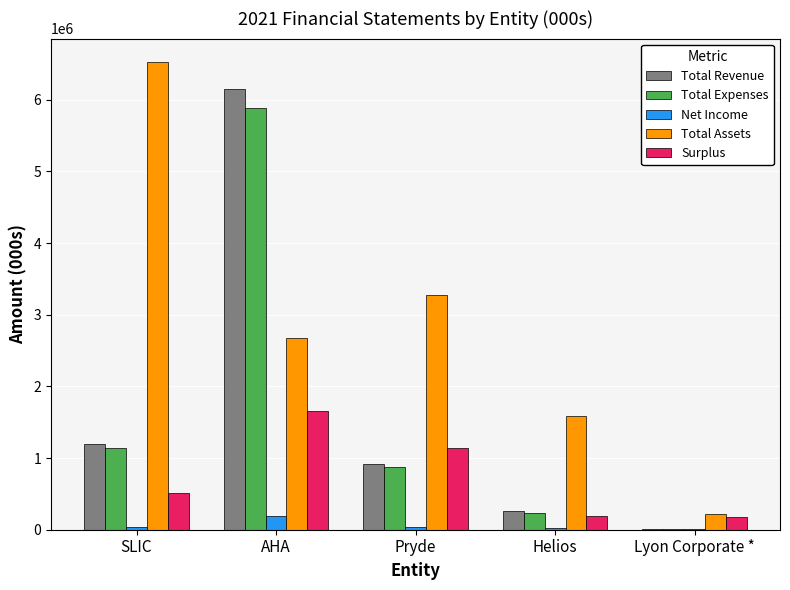

What is the spread (max minus min) of values at Pryde?

3230426